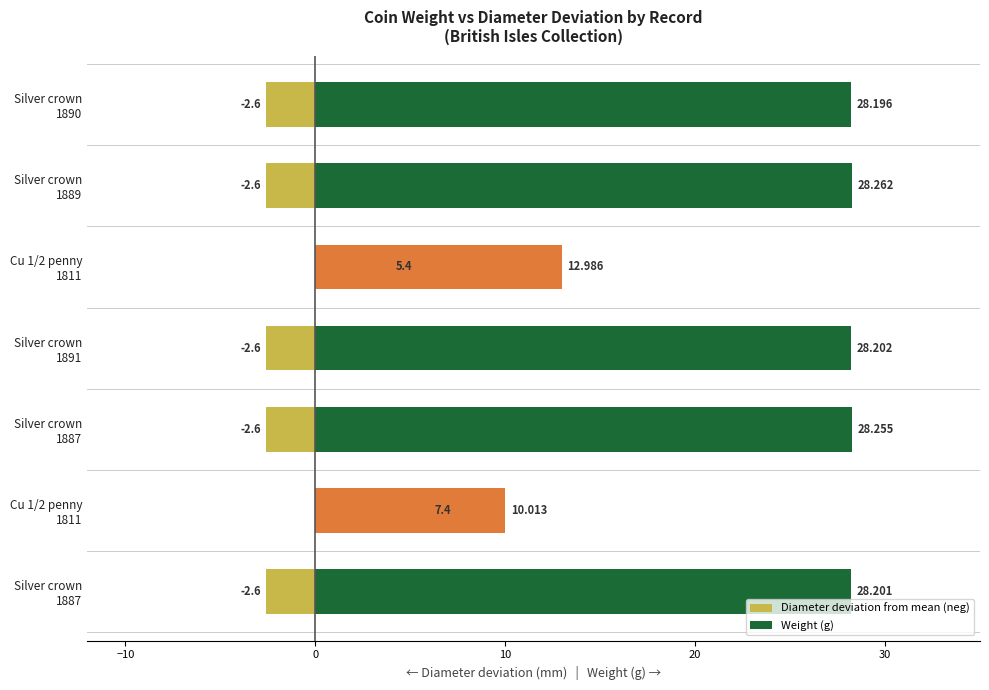

How many values in Diameter deviation from mean (neg) are above zero?

2